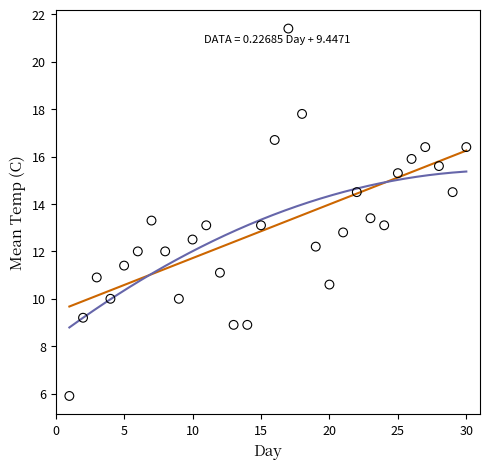

What is the range of X values (max minus min)?

29.0